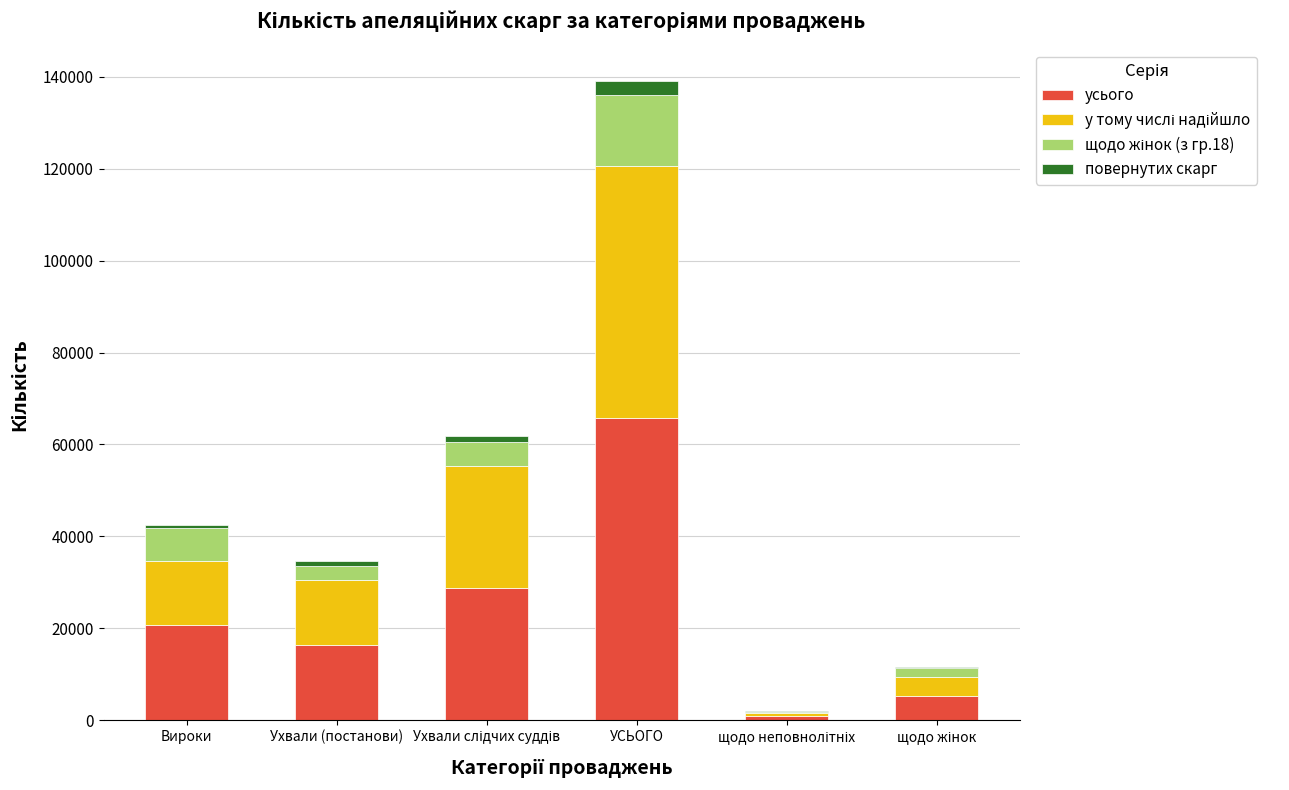

The усього series shows 65822 at УСЬОГО. True or false?

True